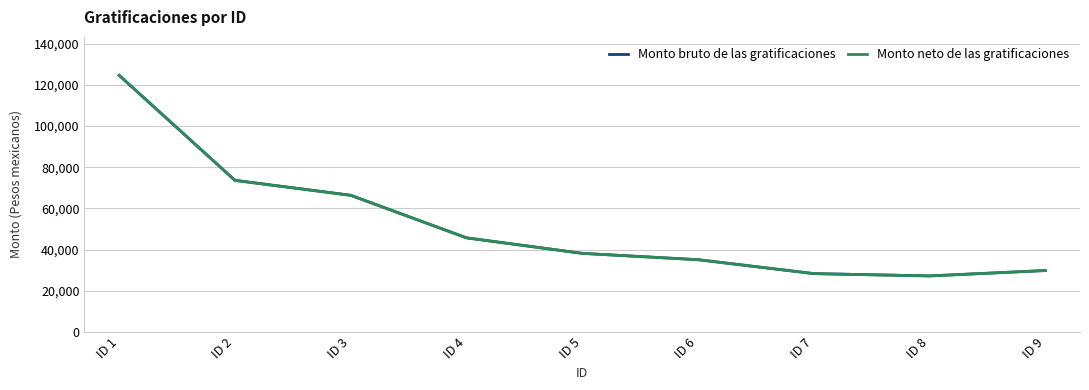

How many interior local valleys does the Monto bruto de las gratificaciones series have?

1